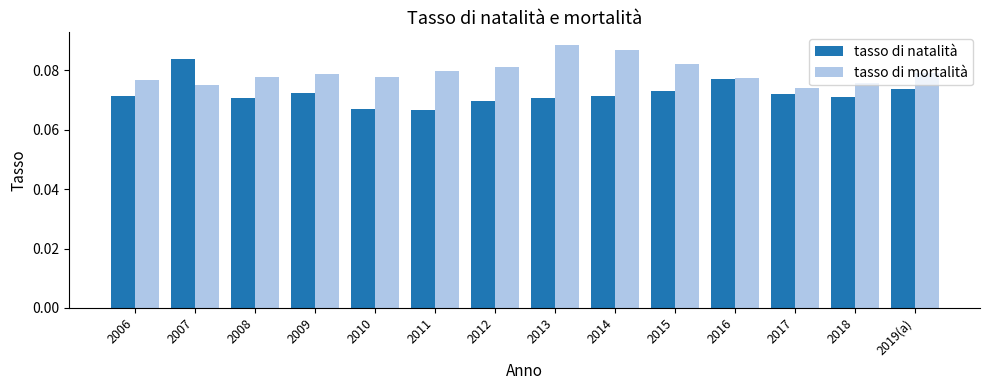

List the series in order of their peak value, lowest first.

tasso di natalità, tasso di mortalità